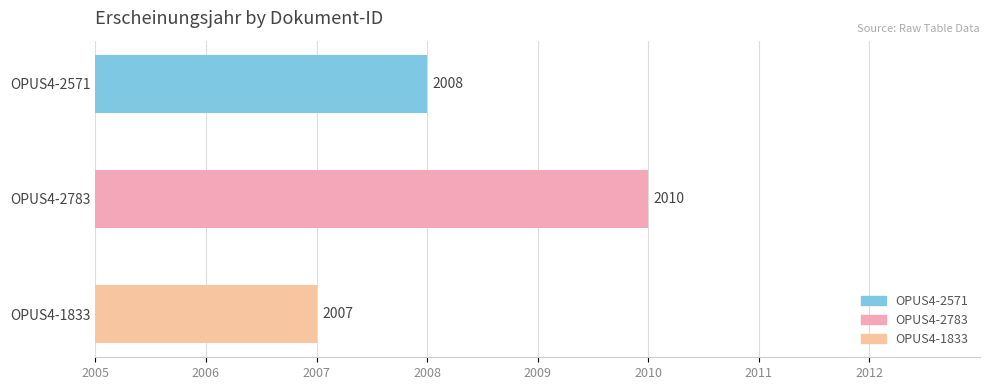

What position from the right is OPUS4-1833?

1